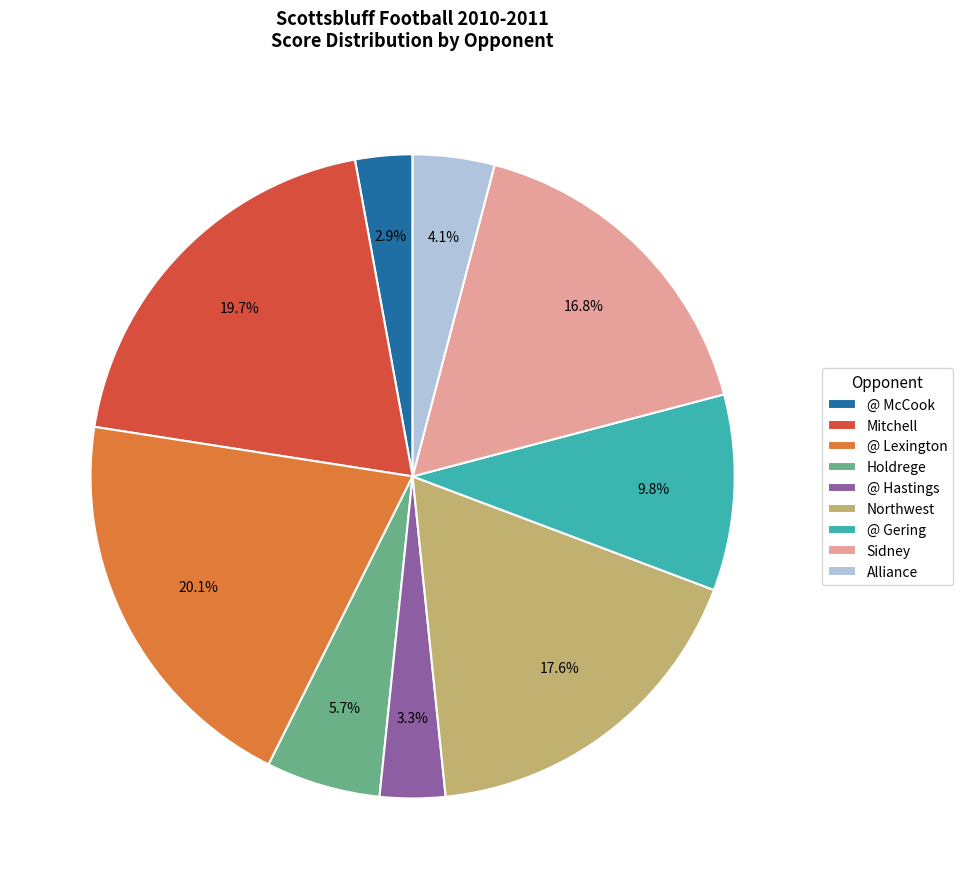

To the nearest percent, what is the difference between the Alliance and @ McCook slice percentages?

1%